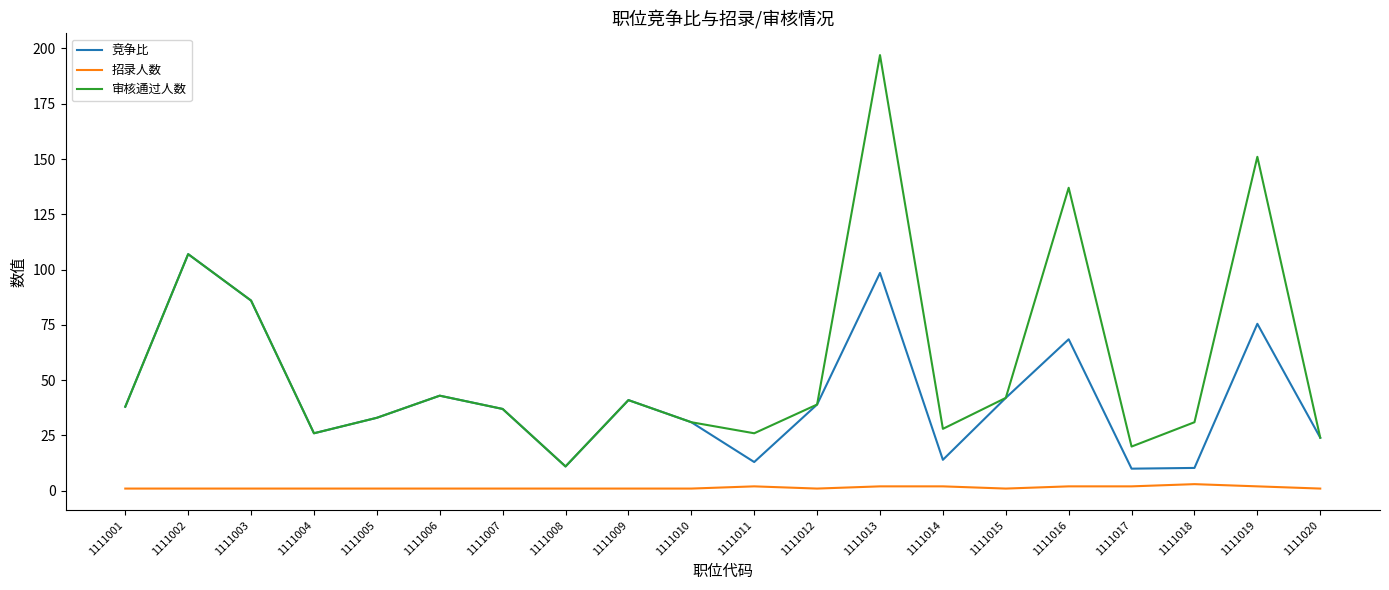

List the series in order of their peak value, lowest first.

招录人数, 竞争比, 审核通过人数